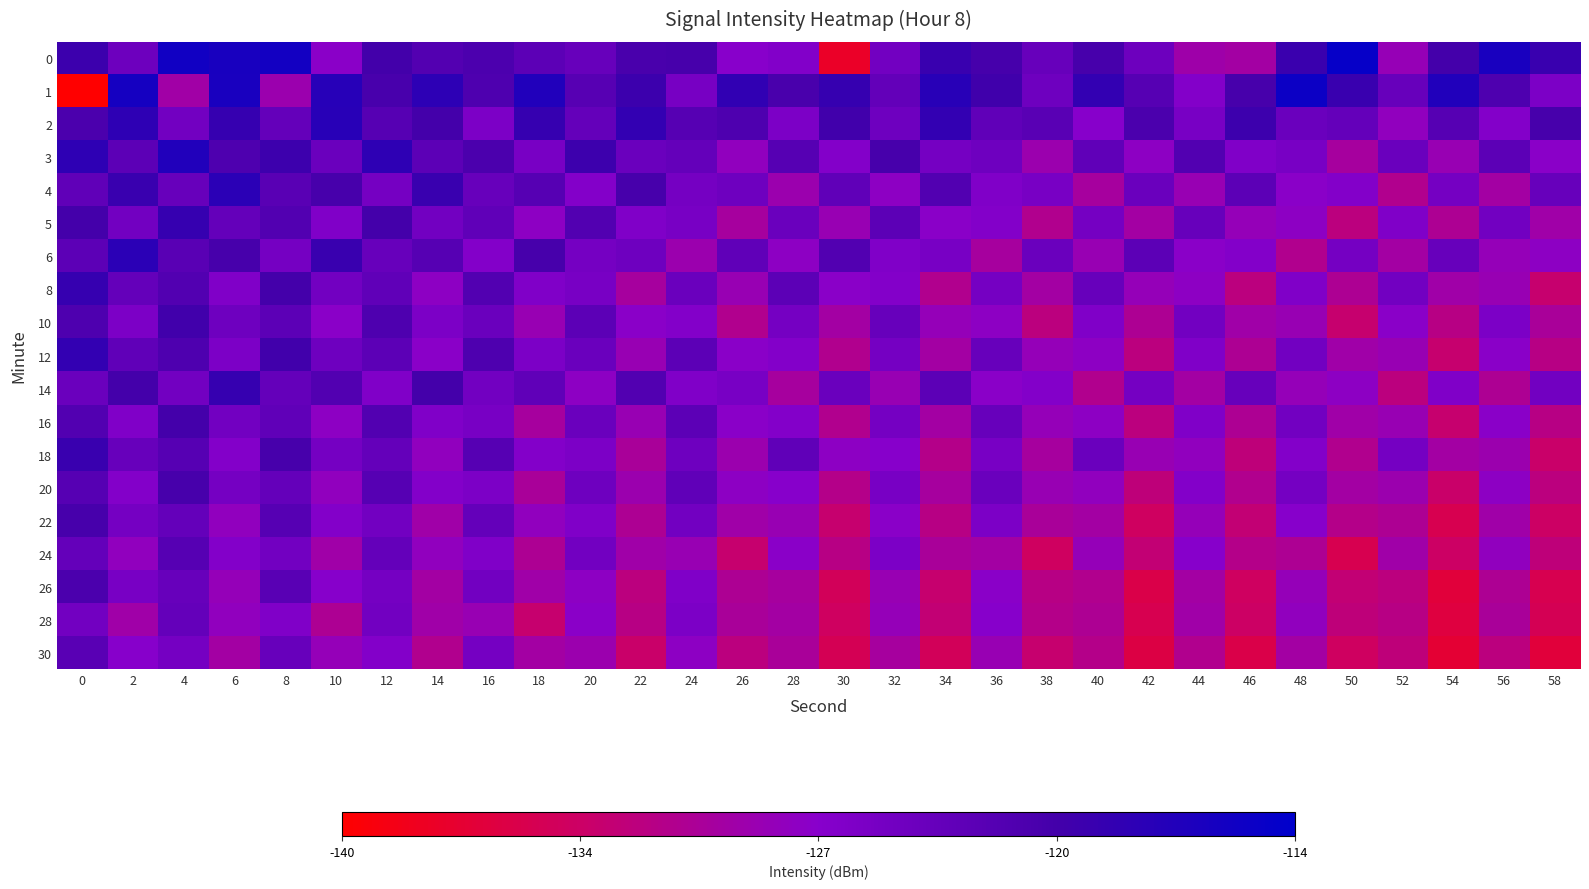

Between 50 and 52, which is larger?

50